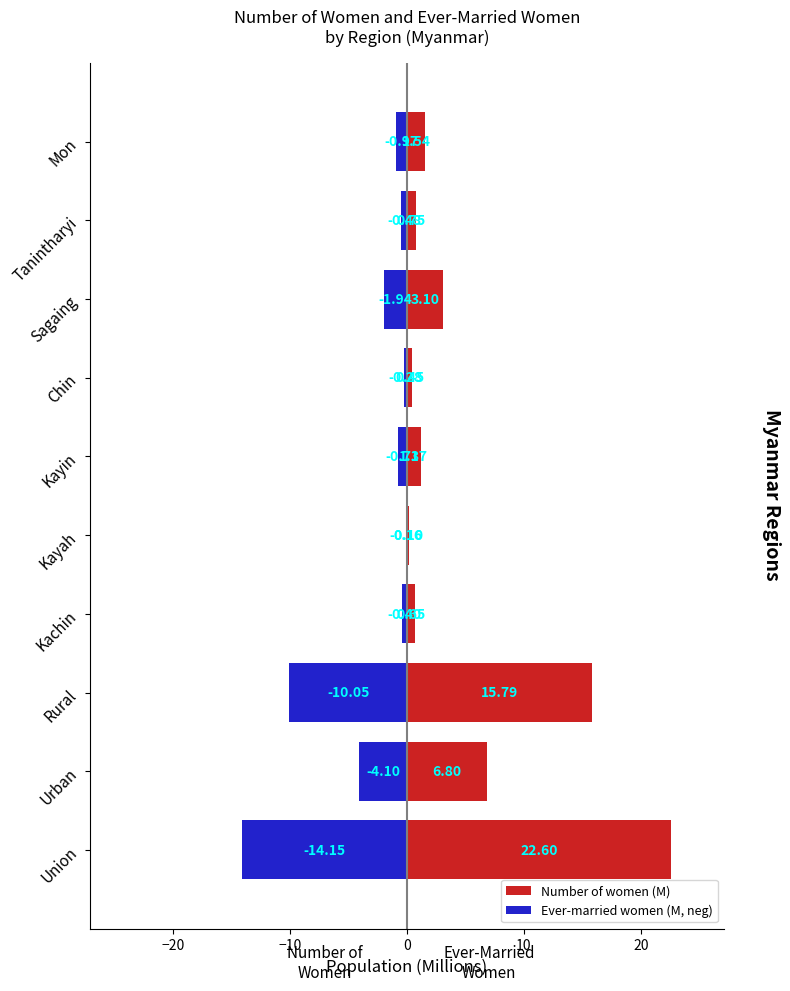

What is the difference between the second highest and minimum values in the Ever-married women (M, neg) series?

13.9